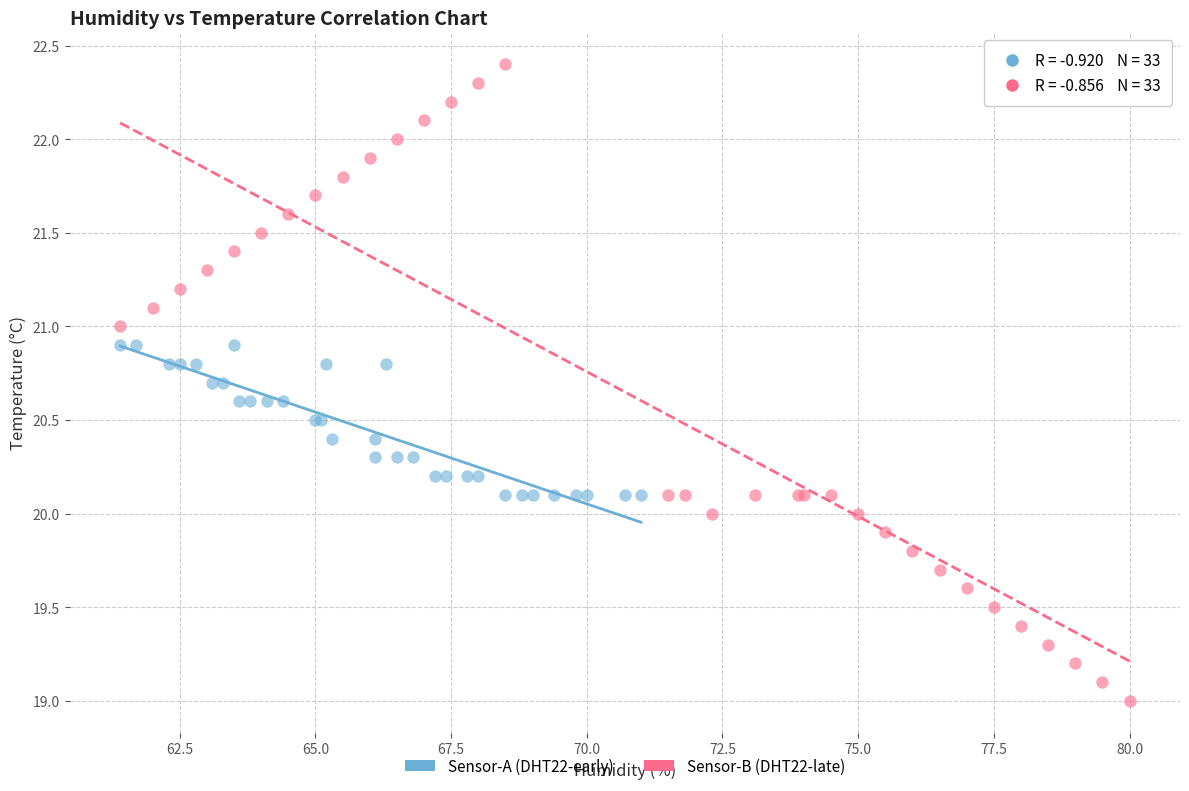

What are all the series names shown in the legend?

Sensor-A (DHT22-early), Sensor-B (DHT22-late)